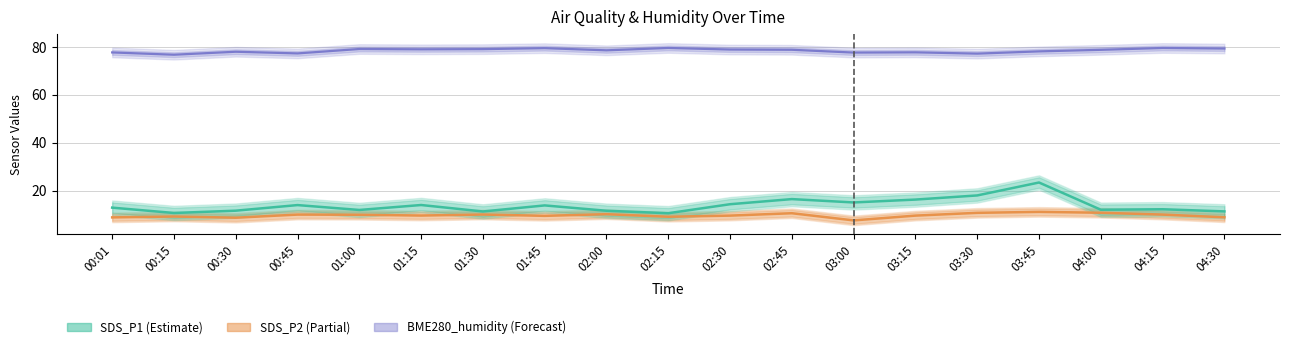

Rank the series by their maximum value, from lowest to highest.

SDS_P2, SDS_P1, BME280_humidity